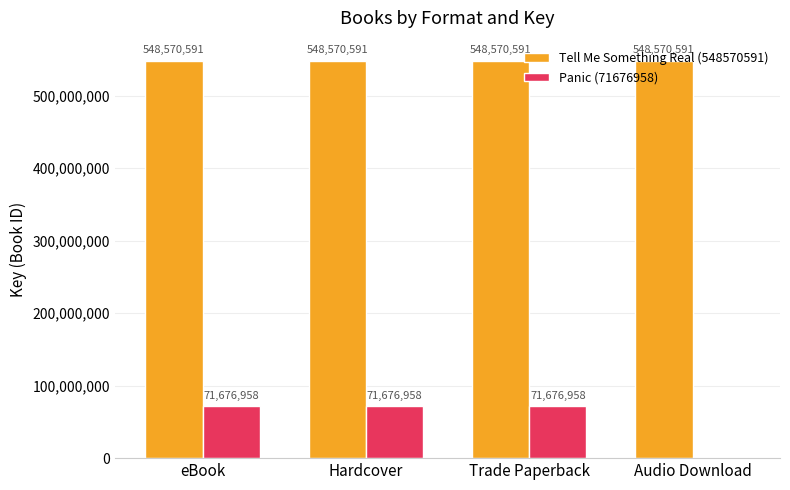

Reading left to right, list all the values displayed in this chart.

Tell Me Something Real (548570591): 548570591	548570591	548570591	548570591
Panic (71676958): 71676958	71676958	71676958	0